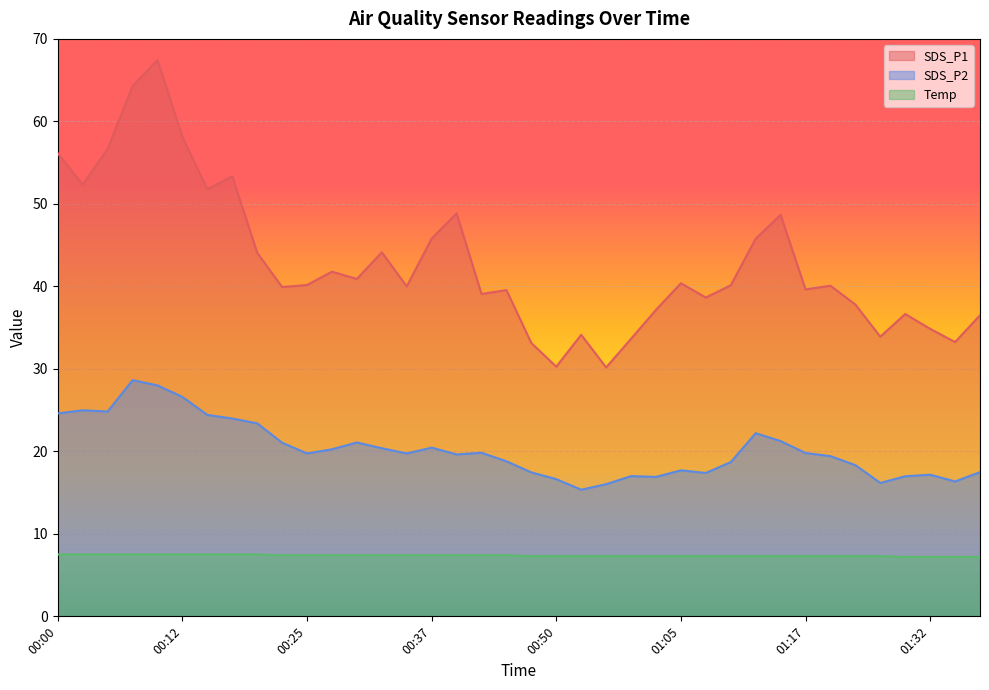

What are all the series names shown in the legend?

SDS_P1, SDS_P2, Temp